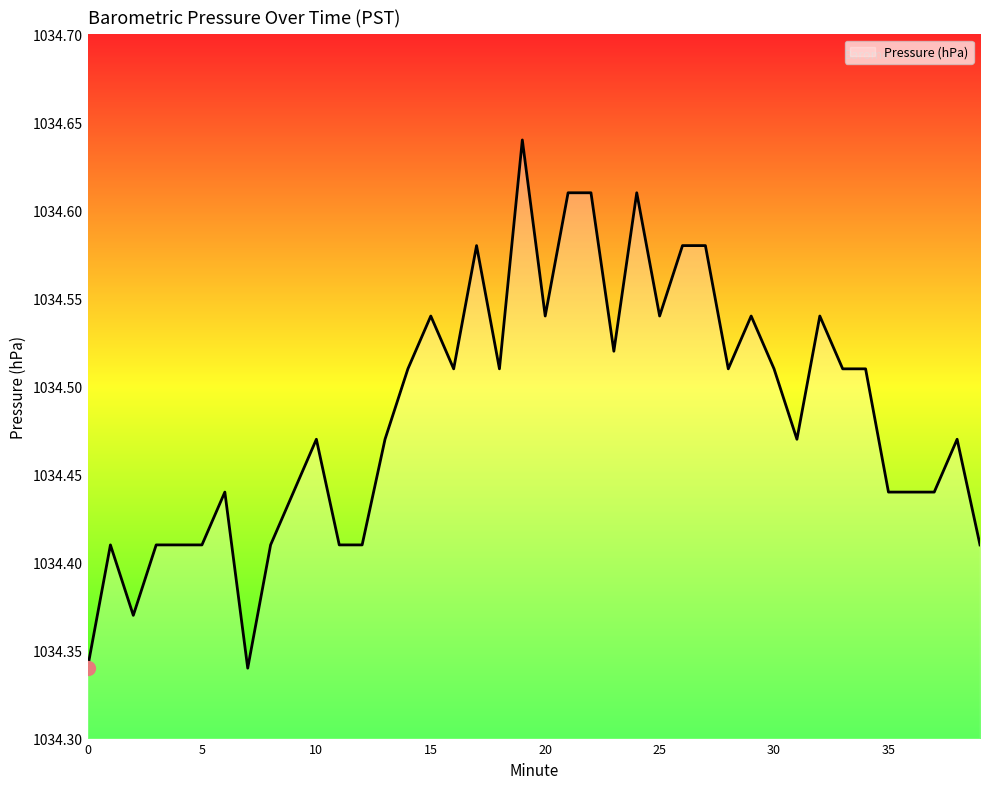

What is the difference between the maximum and minimum values?

0.3